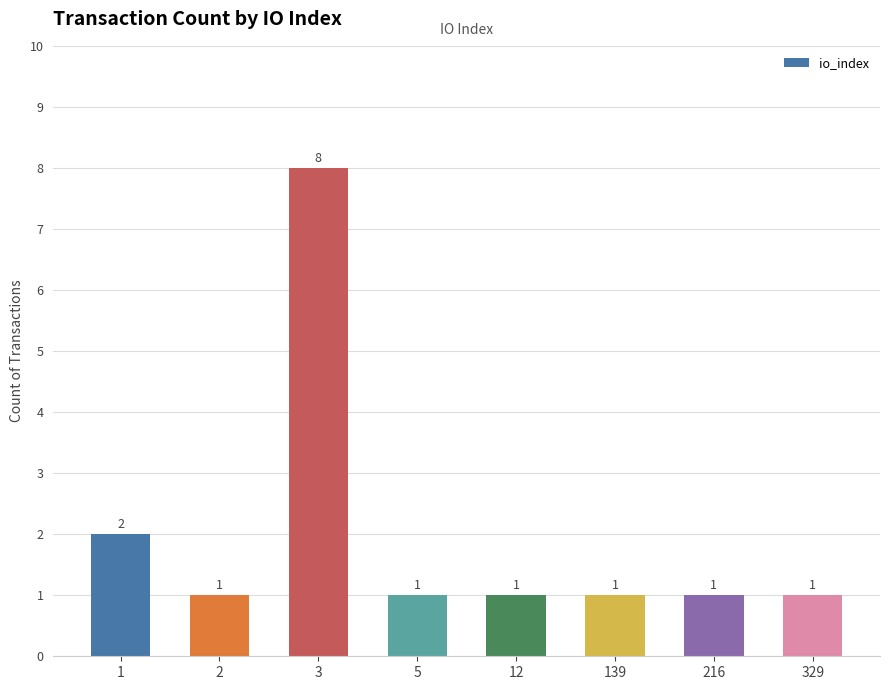

Approximately how many times larger is the value at 5 compared to 1?

0.5